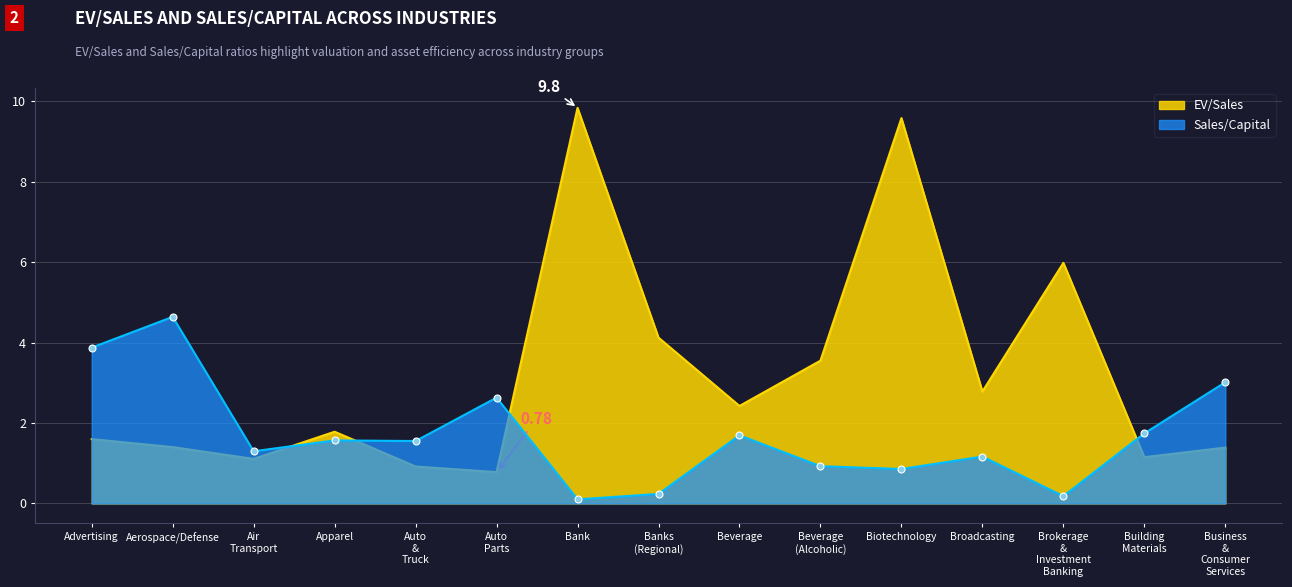

Where is the first local maximum for EV/Sales?

Apparel